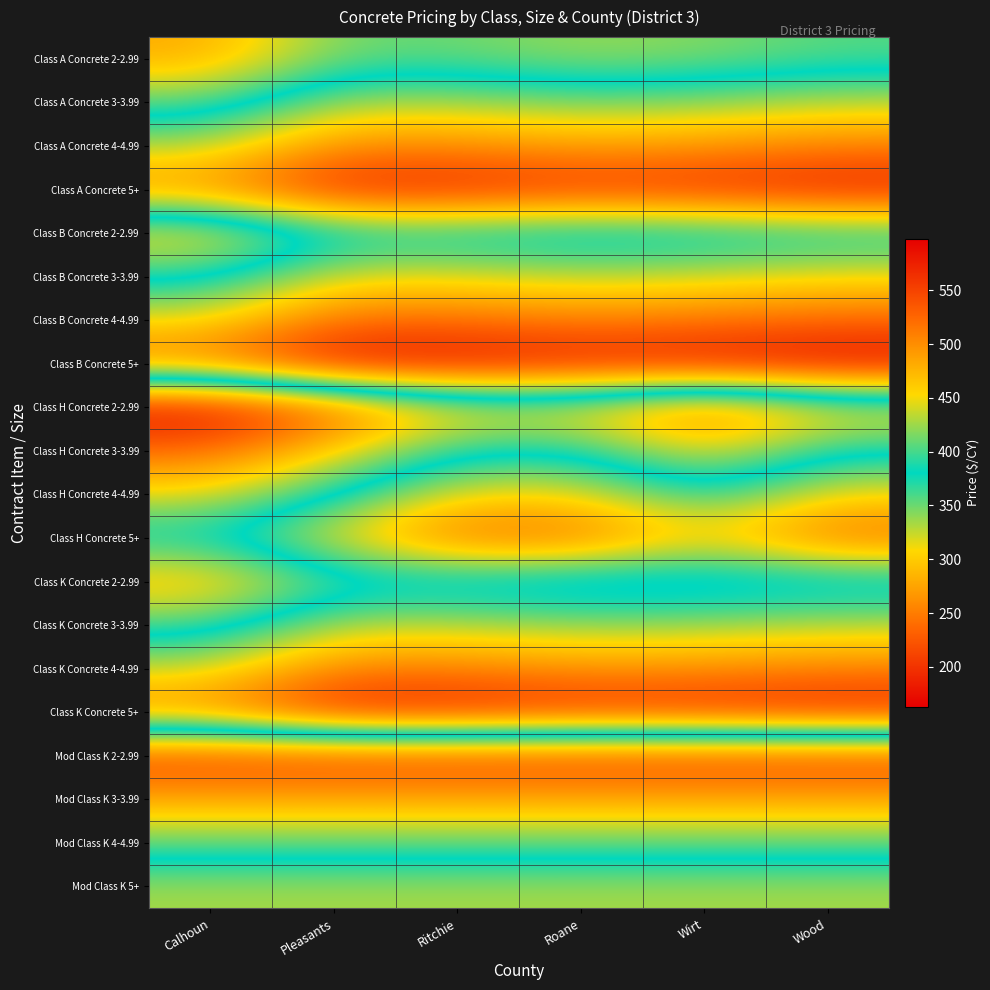

Reading left to right, what are all the values shown in this chart?

Class A Concrete 2-2.99: Calhoun=483	Pleasants=411	Ritchie=411	Roane=424	Wirt=418	Wood=405
Class A Concrete 3-3.99: Calhoun=408	Pleasants=336	Ritchie=336	Roane=349	Wirt=343	Wood=330
Class A Concrete 4-4.99: Calhoun=333	Pleasants=261	Ritchie=261	Roane=274	Wirt=268	Wood=255
Class A Concrete 5+: Calhoun=258	Pleasants=186	Ritchie=186	Roane=199	Wirt=193	Wood=180
Class B Concrete 2-2.99: Calhoun=465	Pleasants=393	Ritchie=393	Roane=404	Wirt=398	Wood=388
Class B Concrete 3-3.99: Calhoun=390	Pleasants=318	Ritchie=318	Roane=329	Wirt=323	Wood=313
Class B Concrete 4-4.99: Calhoun=315	Pleasants=243	Ritchie=243	Roane=254	Wirt=248	Wood=238
Class B Concrete 5+: Calhoun=240	Pleasants=168	Ritchie=168	Roane=179	Wirt=173	Wood=163
Class H Concrete 2-2.99: Calhoun=598	Pleasants=534	Ritchie=461	Roane=461	Wirt=528	Wood=461
Class H Concrete 3-3.99: Calhoun=523	Pleasants=459	Ritchie=386	Roane=386	Wirt=453	Wood=386
Class H Concrete 4-4.99: Calhoun=448	Pleasants=384	Ritchie=311	Roane=311	Wirt=378	Wood=311
Class H Concrete 5+: Calhoun=373	Pleasants=309	Ritchie=236	Roane=236	Wirt=303	Wood=236
Class K Concrete 2-2.99: Calhoun=476	Pleasants=405	Ritchie=405	Roane=416	Wirt=413	Wood=405
Class K Concrete 3-3.99: Calhoun=401	Pleasants=330	Ritchie=330	Roane=341	Wirt=338	Wood=330
Class K Concrete 4-4.99: Calhoun=326	Pleasants=255	Ritchie=255	Roane=266	Wirt=263	Wood=255
Class K Concrete 5+: Calhoun=251	Pleasants=180	Ritchie=180	Roane=191	Wirt=188	Wood=180
Mod Class K 2-2.99: Calhoun=558	Pleasants=558	Ritchie=558	Roane=558	Wirt=558	Wood=558
Mod Class K 3-3.99: Calhoun=483	Pleasants=483	Ritchie=483	Roane=483	Wirt=483	Wood=483
Mod Class K 4-4.99: Calhoun=408	Pleasants=408	Ritchie=408	Roane=408	Wirt=408	Wood=408
Mod Class K 5+: Calhoun=333	Pleasants=333	Ritchie=333	Roane=333	Wirt=333	Wood=333